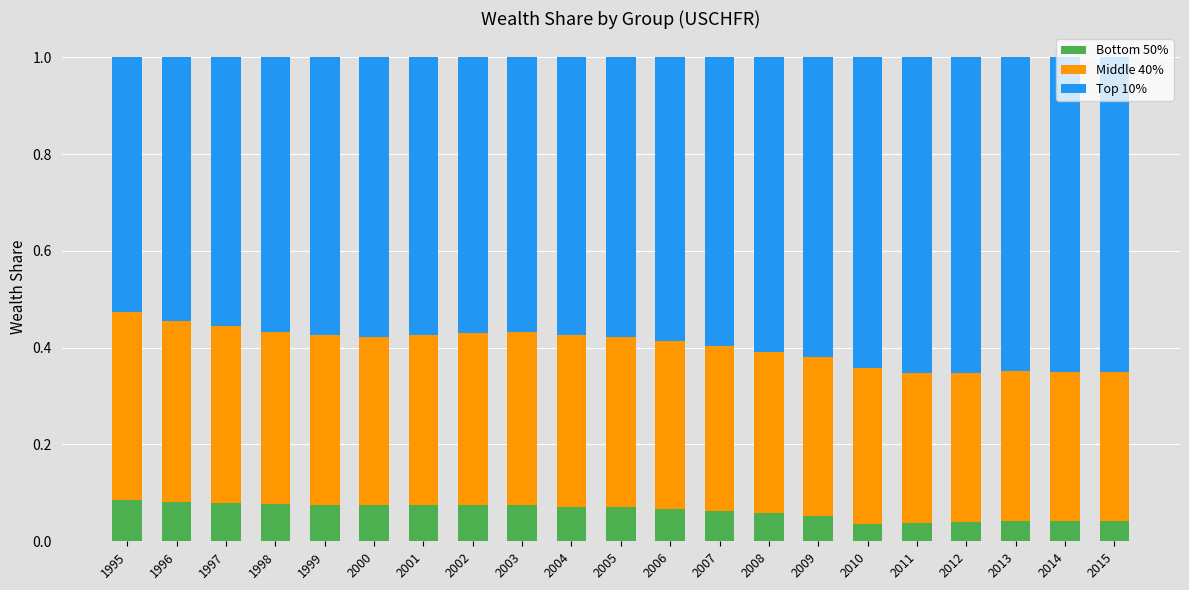

How many bars are there in total?

21